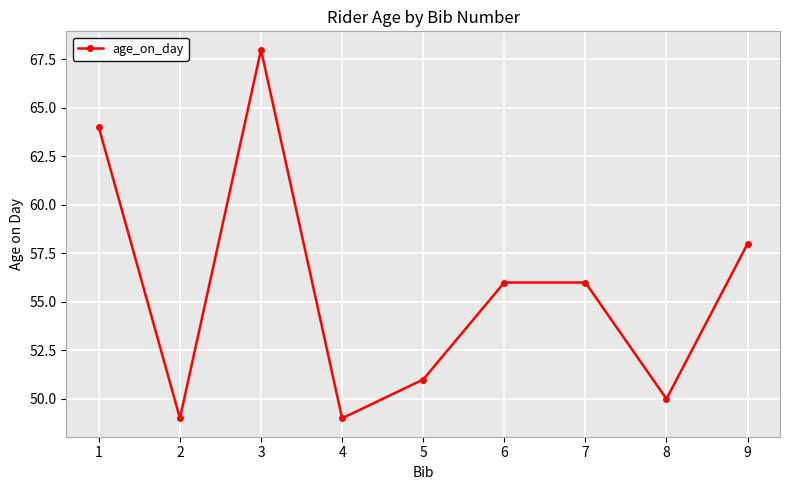

Which category has the highest value across all series?

3